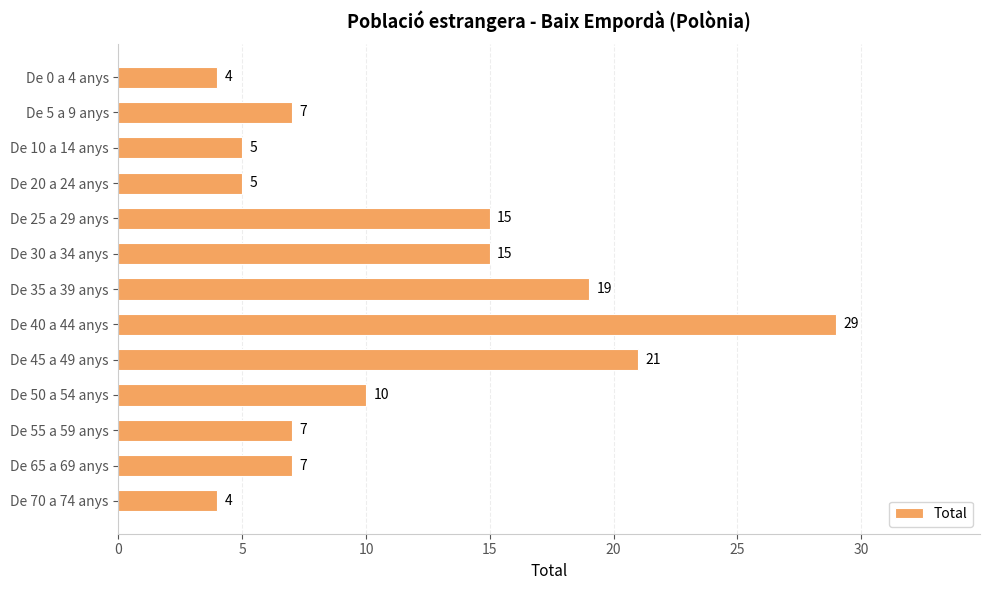

True or false: the data shows 7 at De 5 a 9 anys.

True